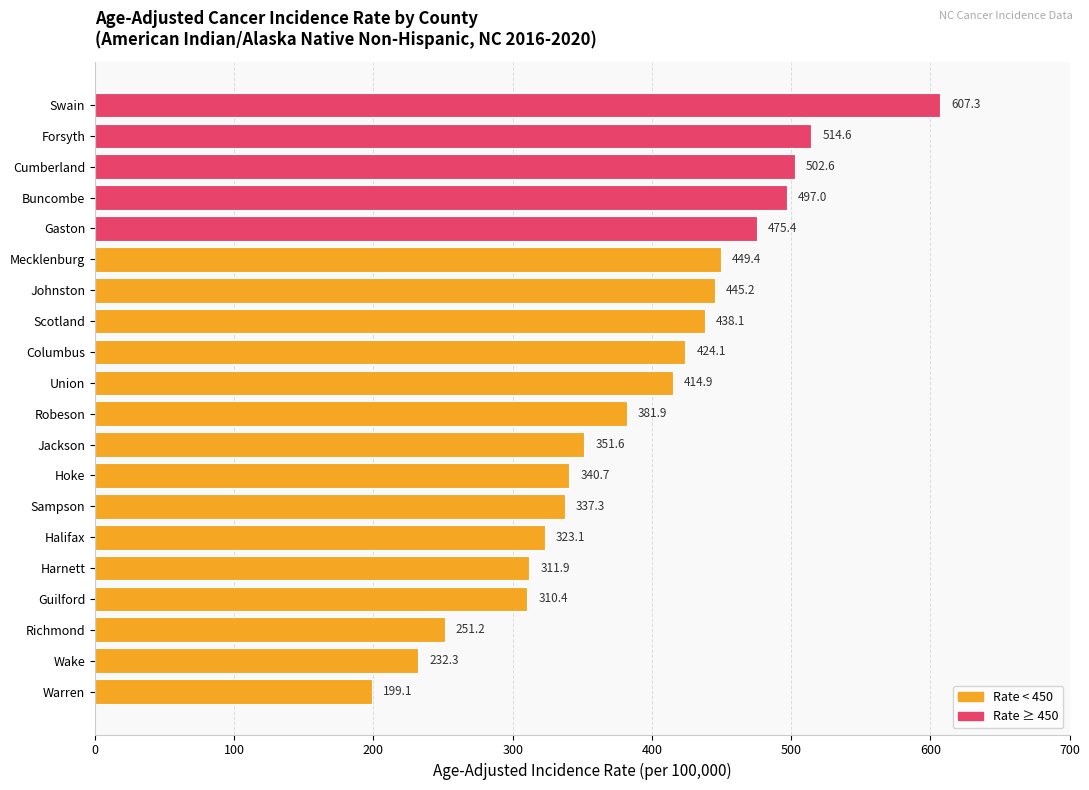

At which label is the value closest to 403?

Union